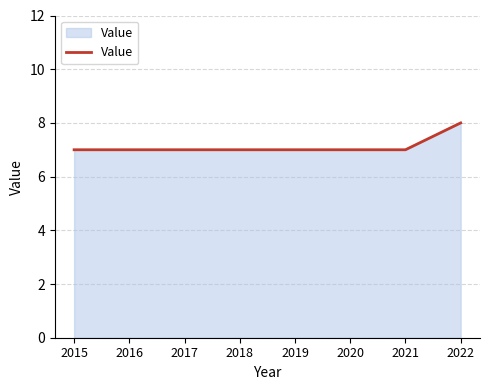

How many series are shown in this chart?

1